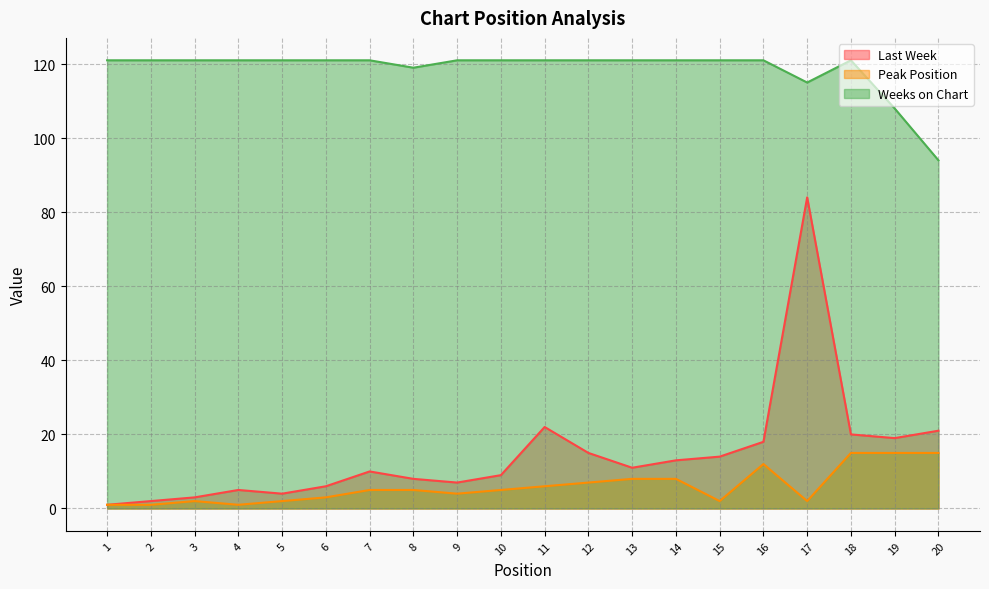

Is it true that Weeks on Chart equals 121 at 2?

True